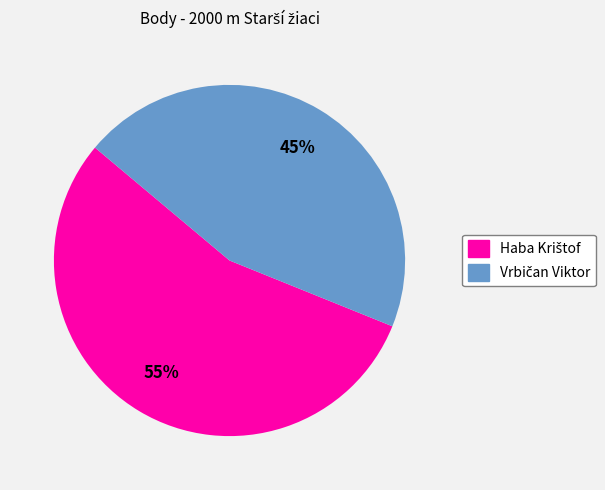

Is there a majority slice in this chart?

Yes